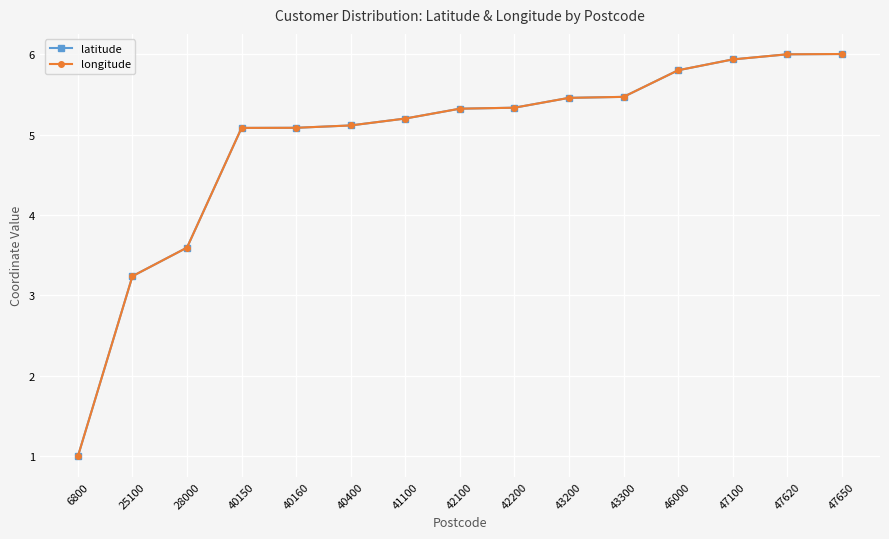

Does the chart have visible grid lines?

Yes